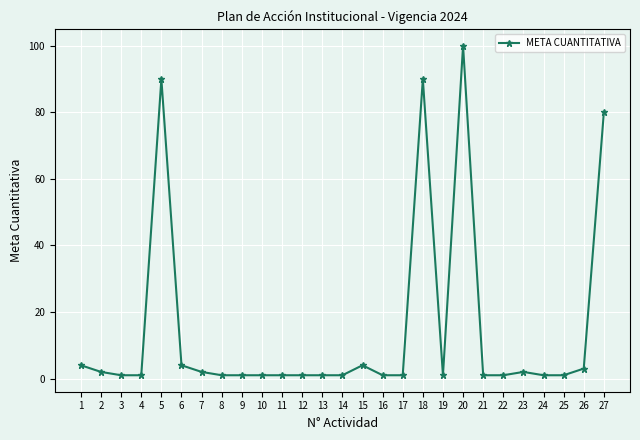

At which category does the data reach its first local peak?

5